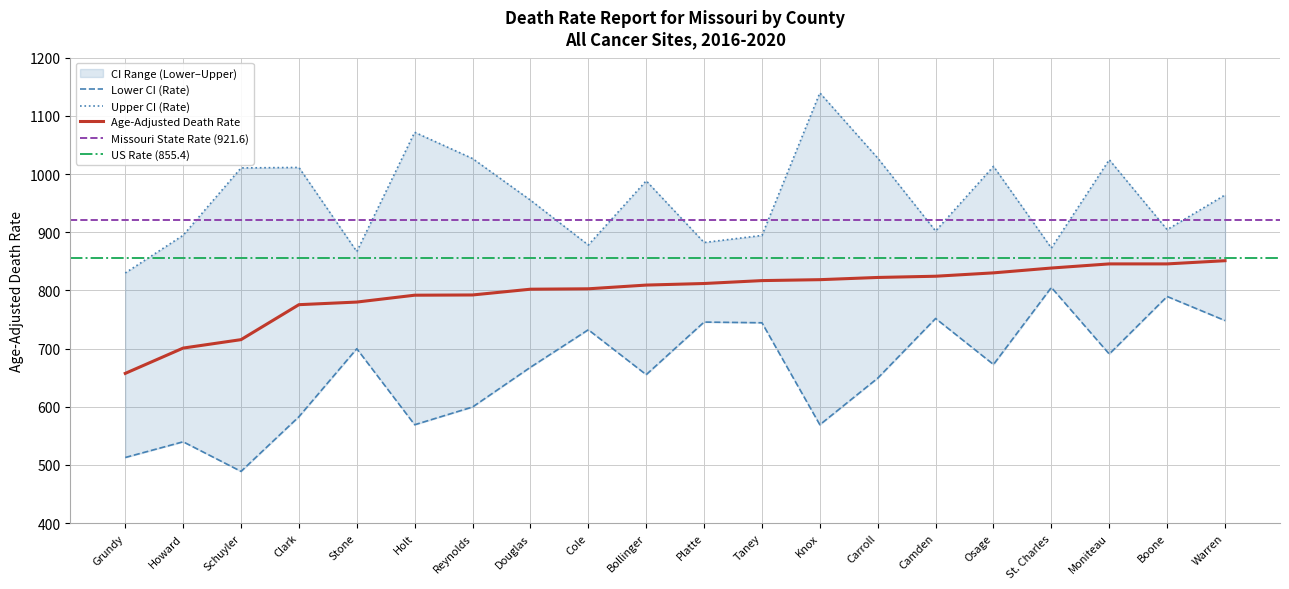

List the series in order of their overall mean, lowest first.

Lower CI (Rate), Age-Adjusted Death Rate, Upper CI (Rate)